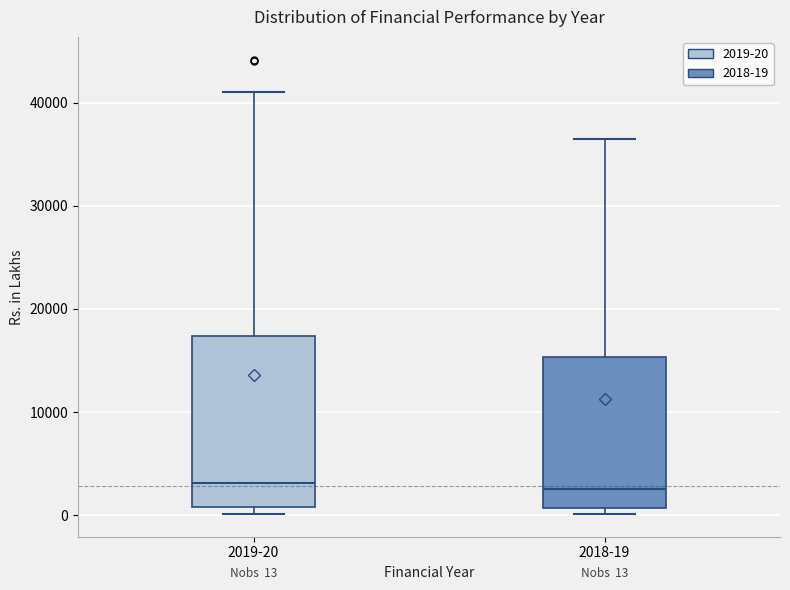

Which box is the tallest, from its lower edge to its upper edge?

2019-20